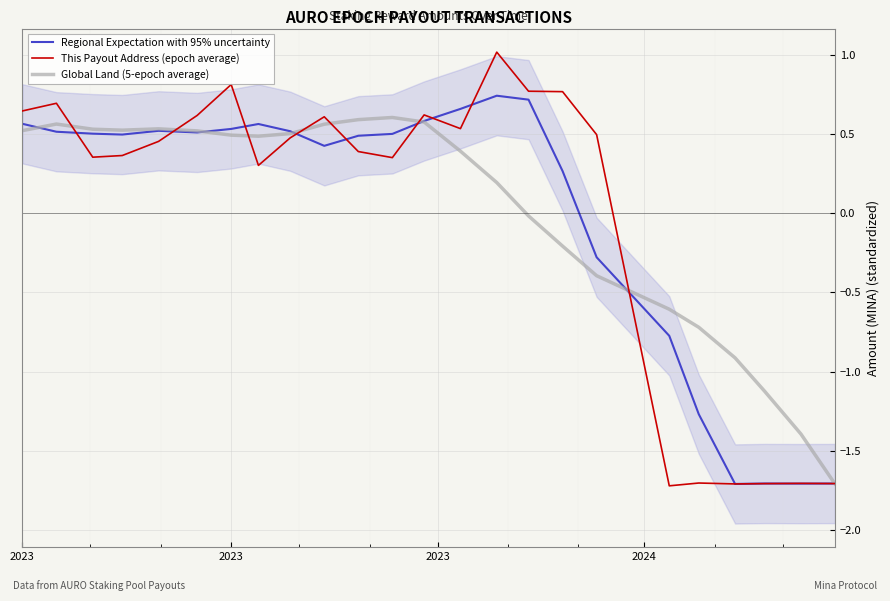

What is the minimum value shown in the chart?

-1.7